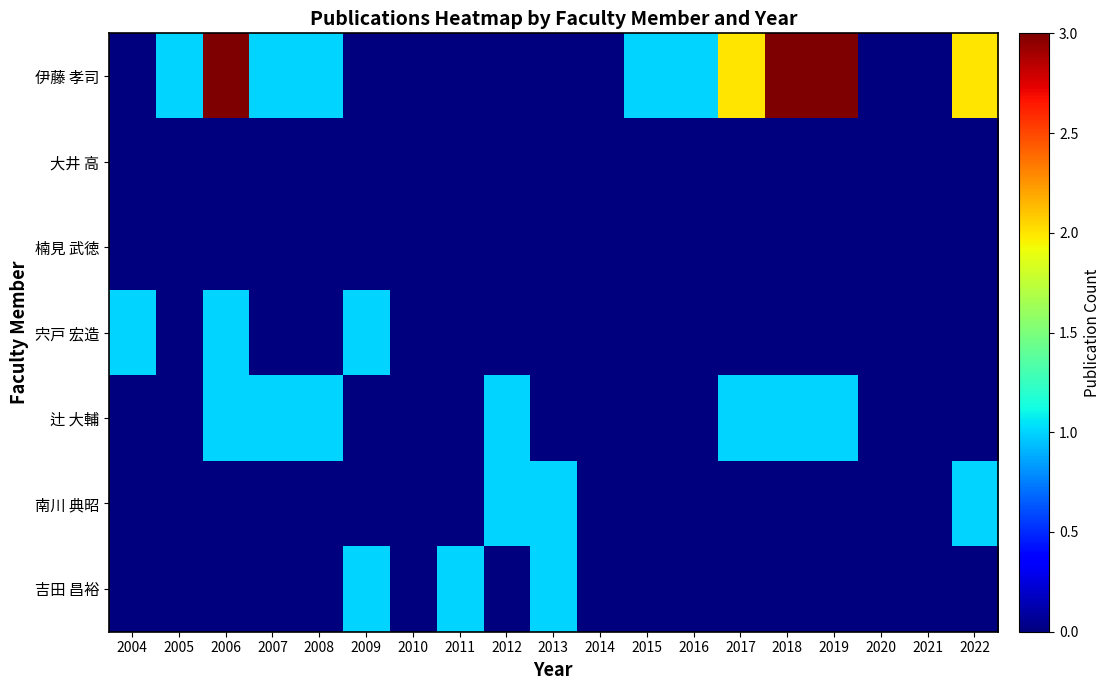

What is the difference between the highest and lowest values at 2004?

1